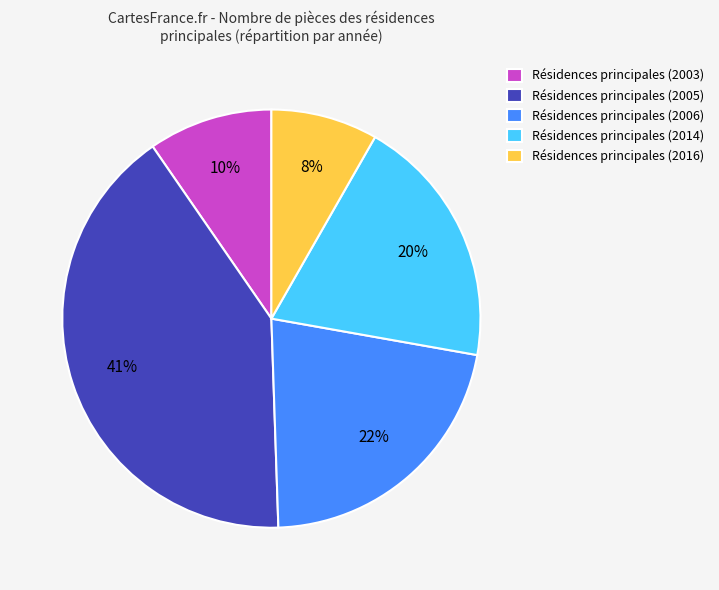

What is the smallest slice in the pie chart?

Résidences principales (2016)